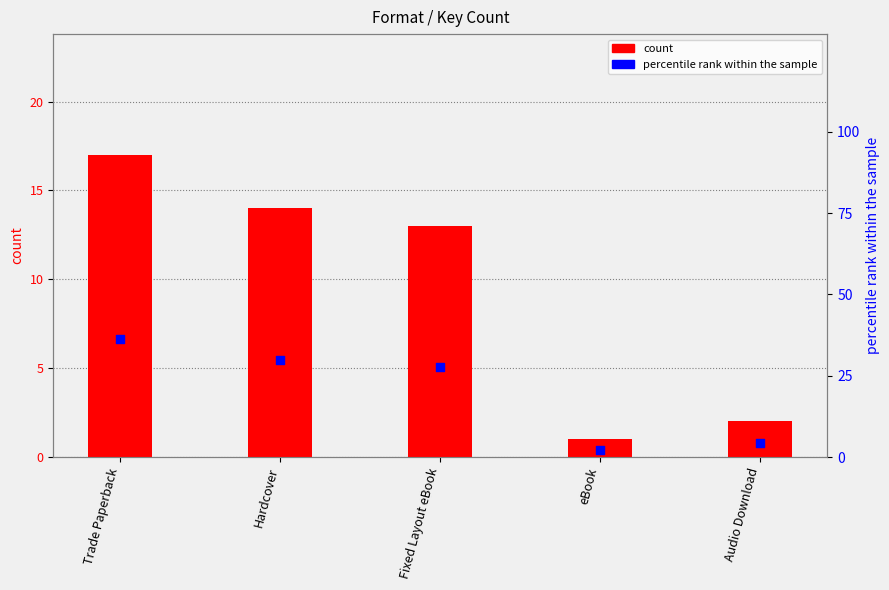

Which series has the largest total across all categories?

percentile rank within the sample